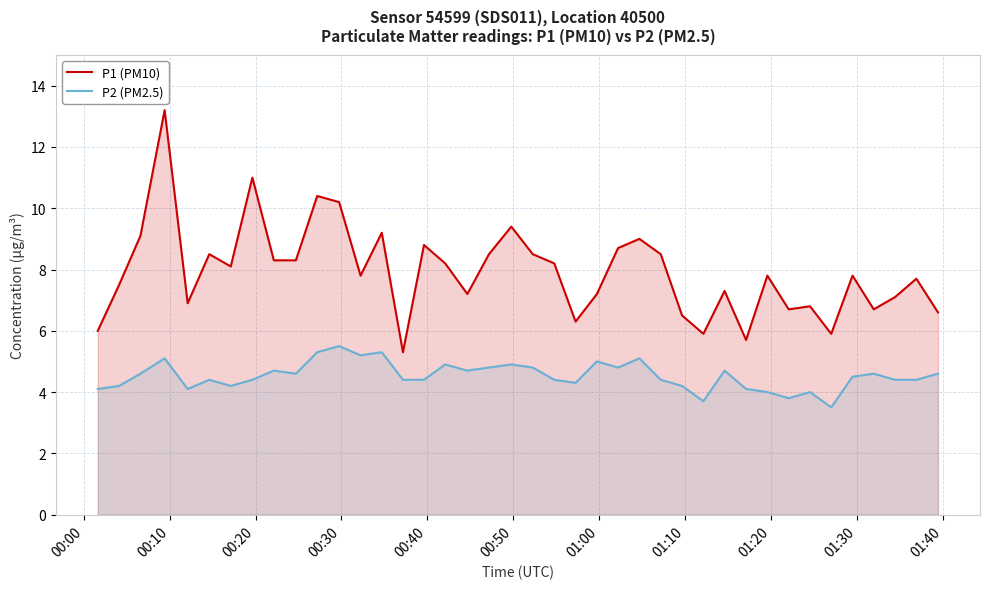

Rank the series by their maximum value, from lowest to highest.

P2 (PM2.5), P1 (PM10)